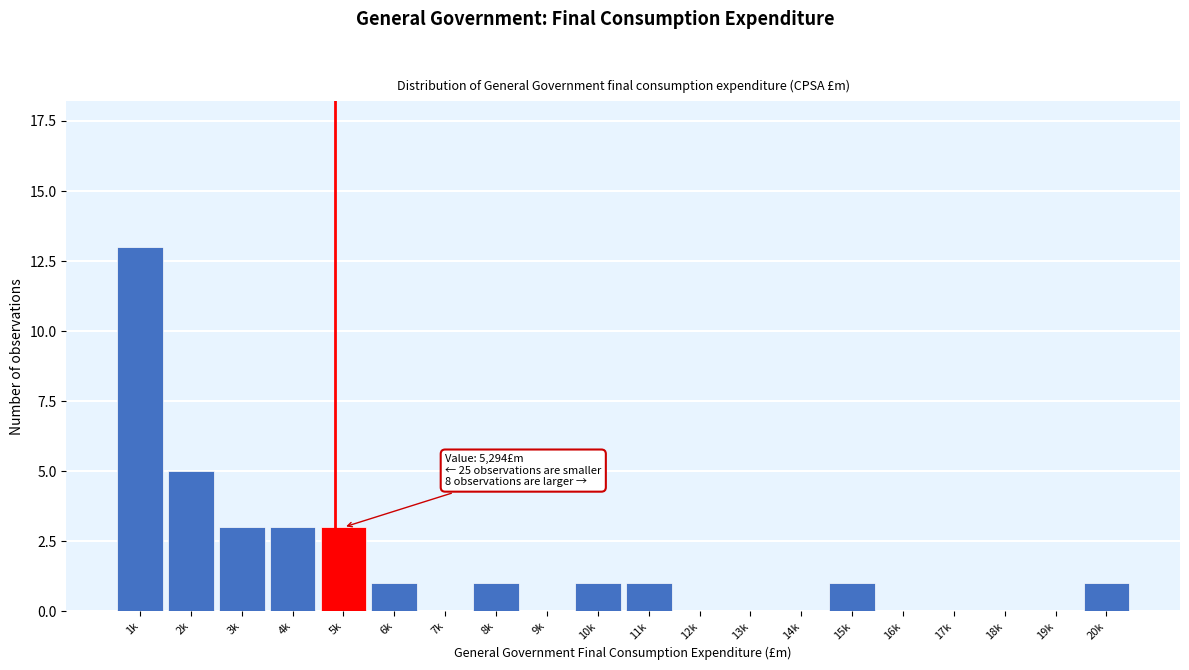

Reading left to right, what are all the values shown in this chart?

1k=13	2k=5	3k=3	4k=3	5k=3	6k=1	7k=0	8k=1	9k=0	10k=1	11k=1	12k=0	13k=0	14k=0	15k=1	16k=0	17k=0	18k=0	19k=0	20k=1